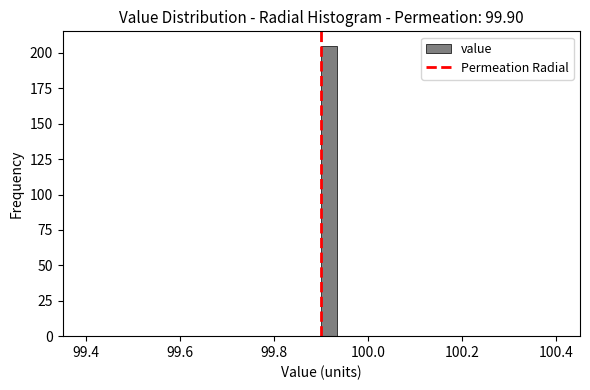

Read against the x-axis, roughly where is the centre of the tallest bar?

99.92